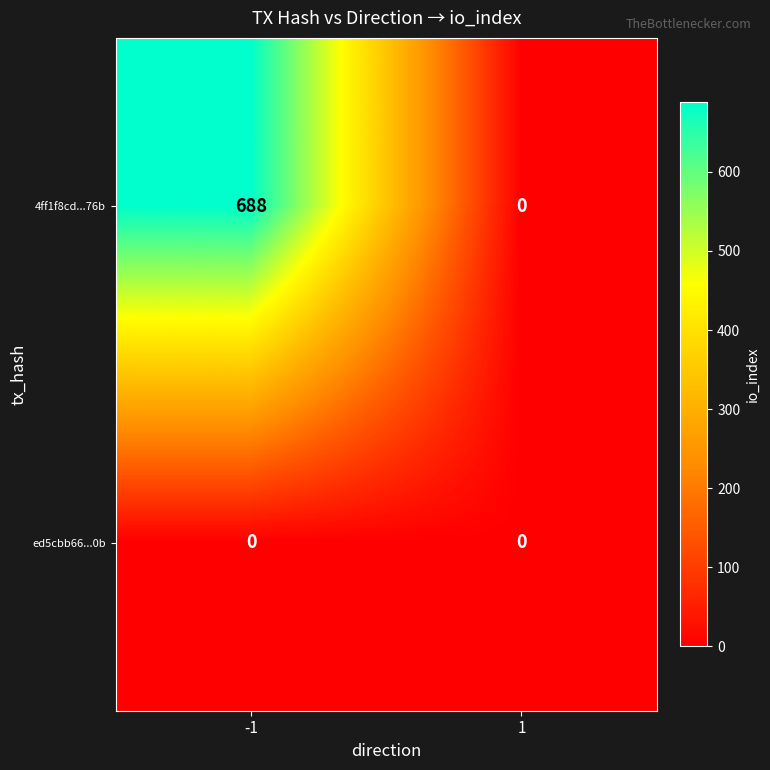

Reading left to right, transcribe all the data shown in this chart.

4ff1f8cd...76b: 688	0
ed5cbb66...0b: 0	0